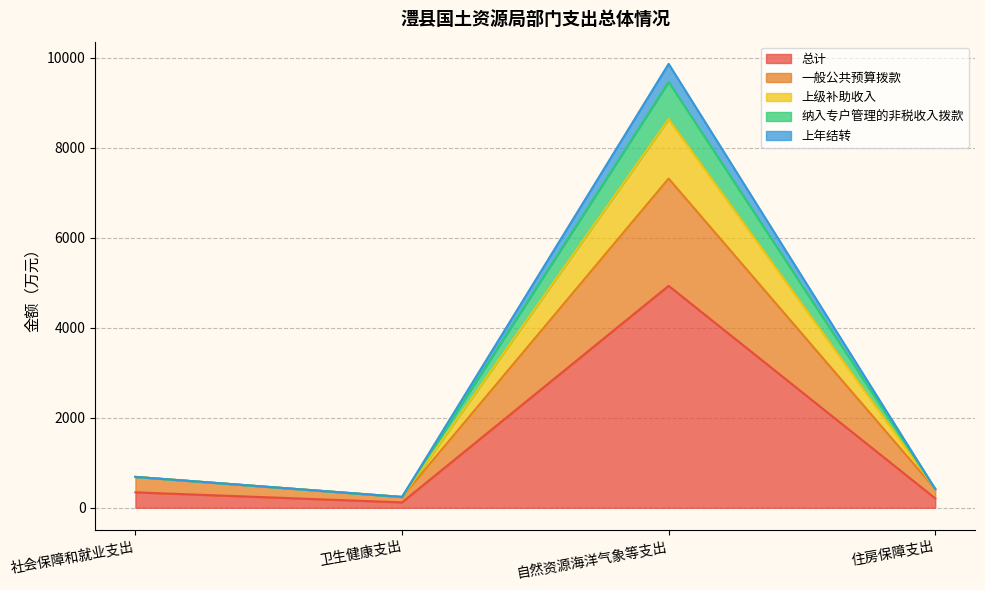

What is the maximum value for 总计?

4931.4